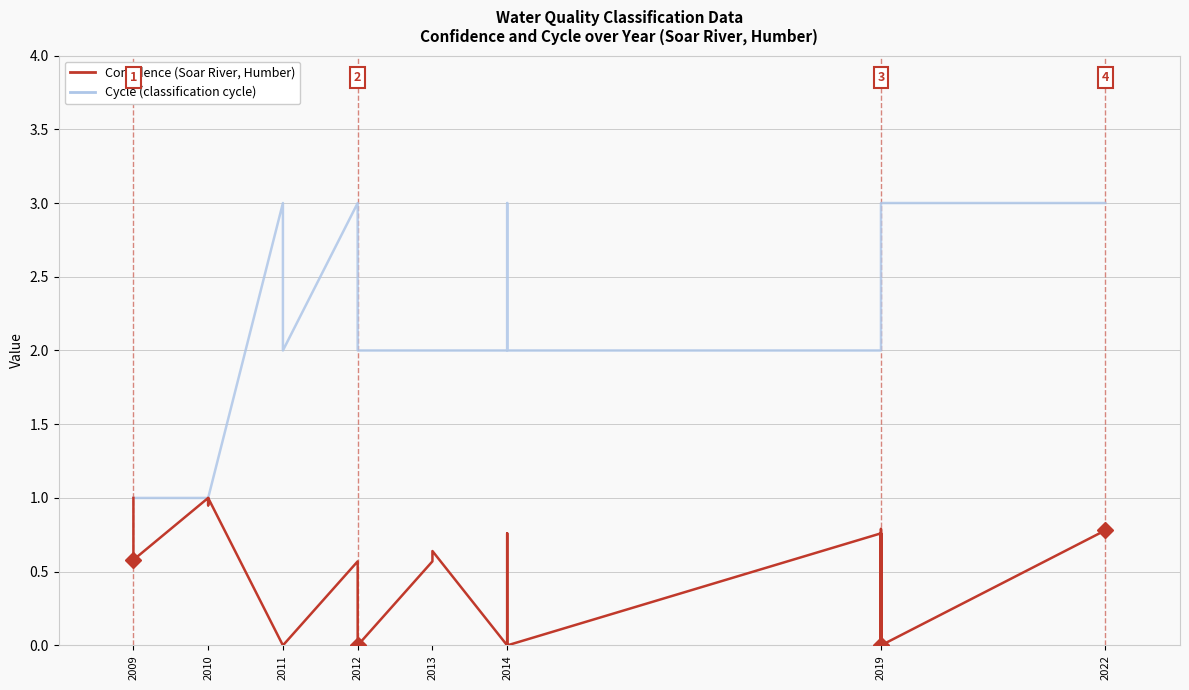

What are all the series names shown in the legend?

Cycle, Confidence